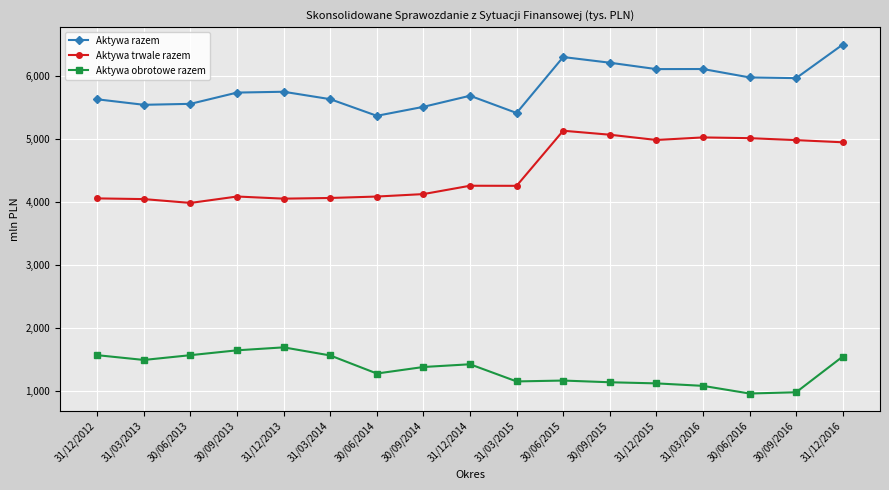

What is the label of the 16th point from the right?

31/03/2013